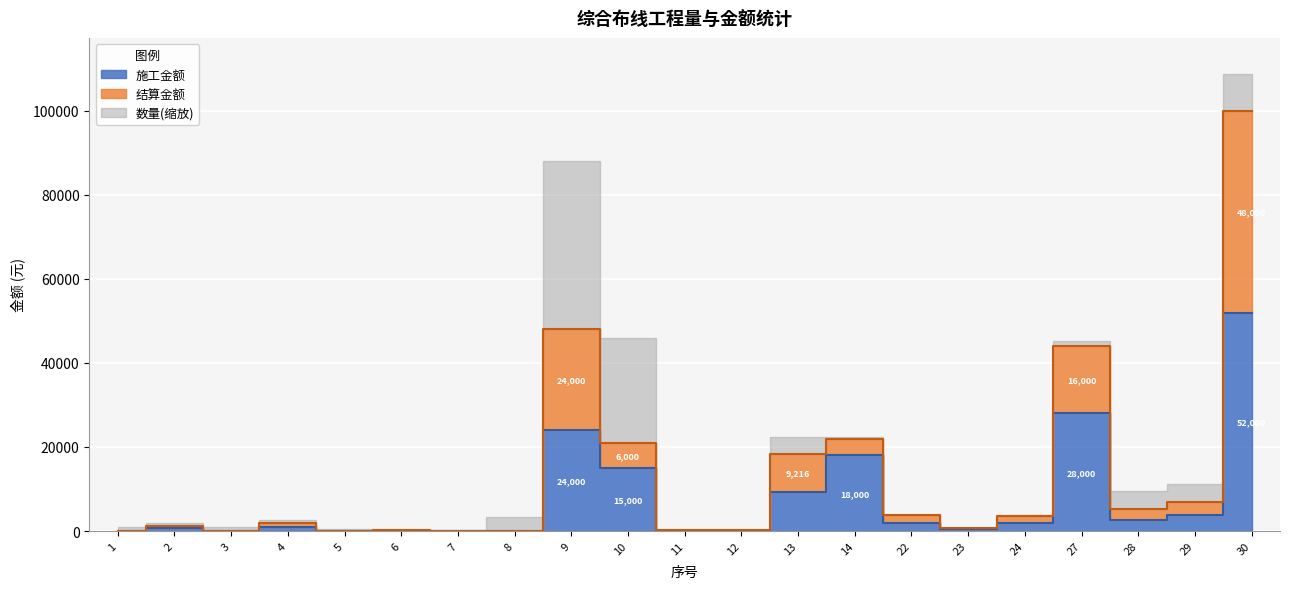

What value does the 施工金额 series have at 14?

18000